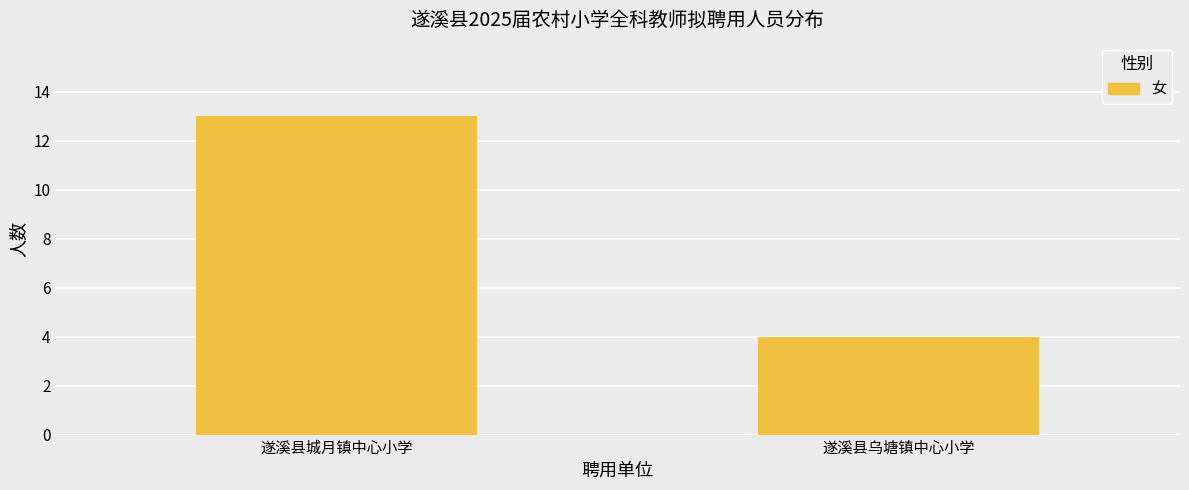

Does the chart contain any negative values?

No